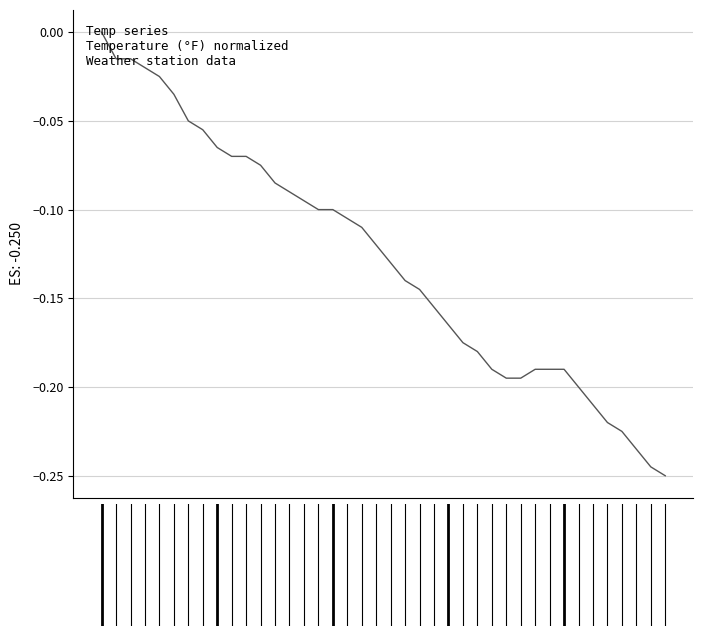

Does the chart have visible grid lines?

Yes